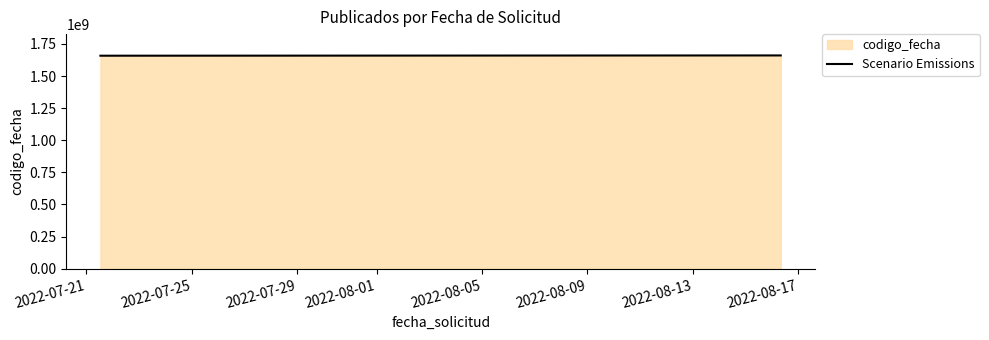

What is the average value?

1659371171